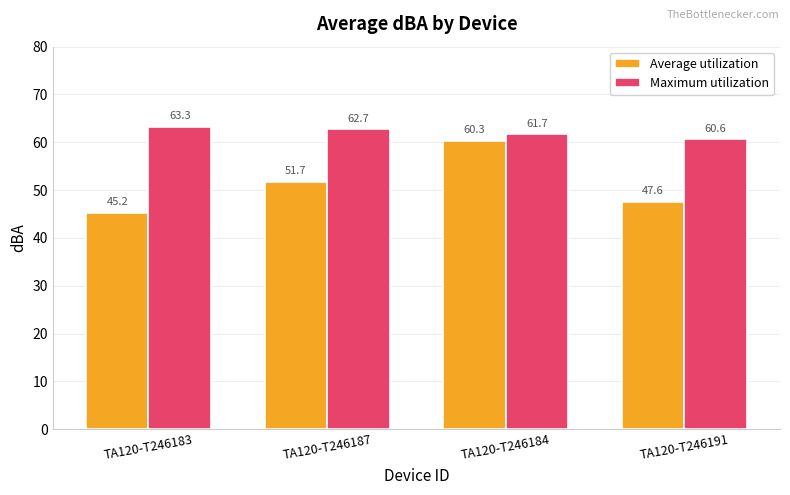

The value of Maximum utilization at TA120-T246183 is 63.3. True or false?

True